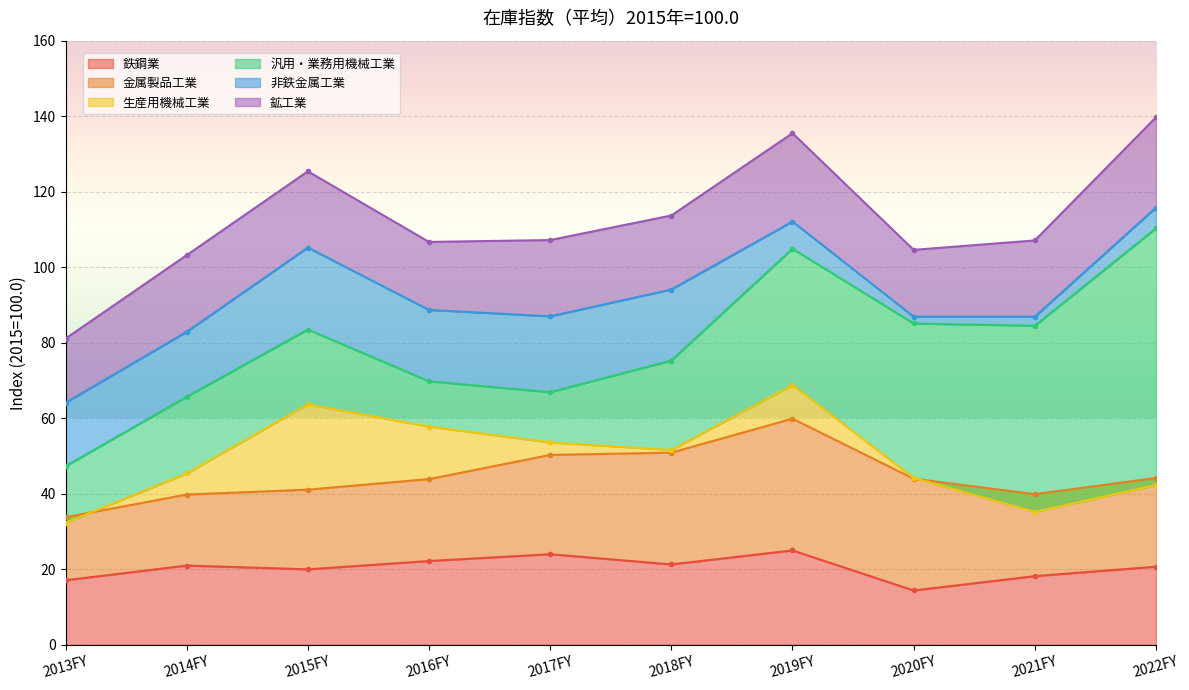

The value of 汎用・業務用機械工業 at 2014FY is 137.0. True or false?

False